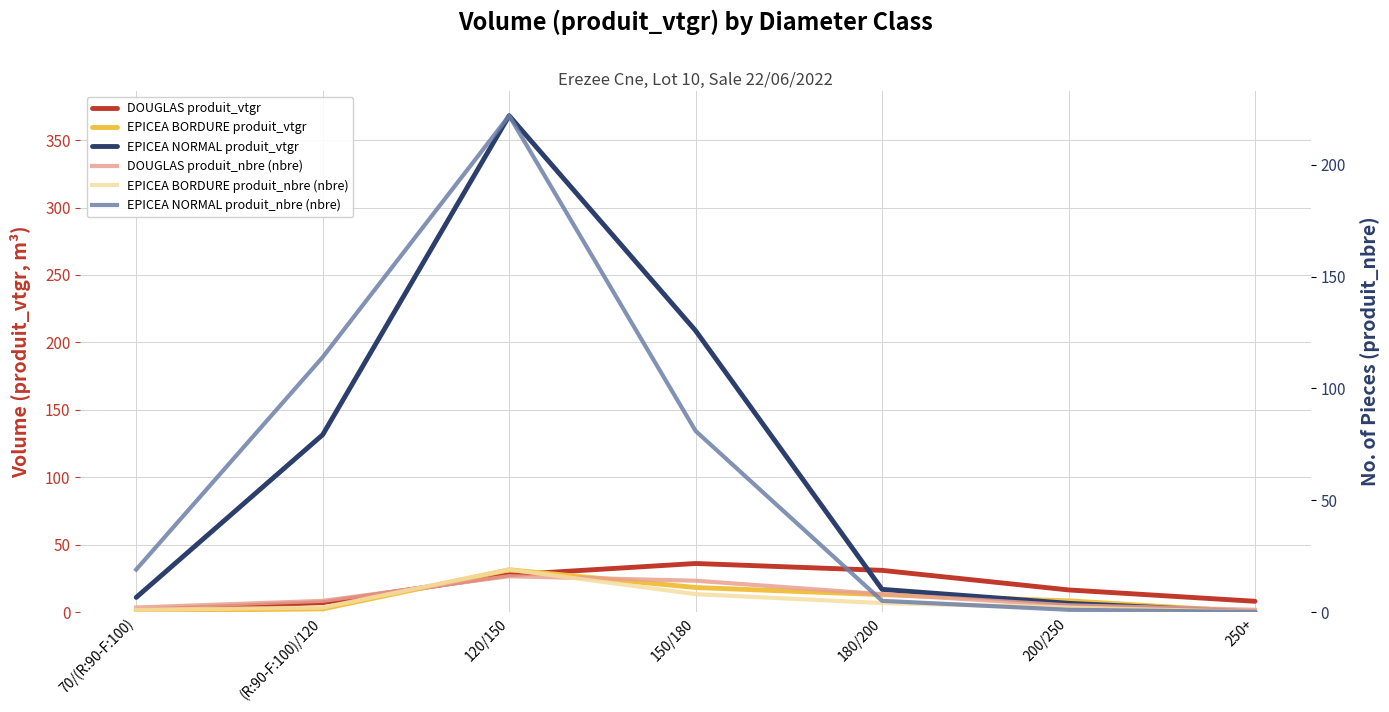

Between 150/180 and 250+, which series saw the biggest shift?

EPICEA NORMAL produit_vtgr